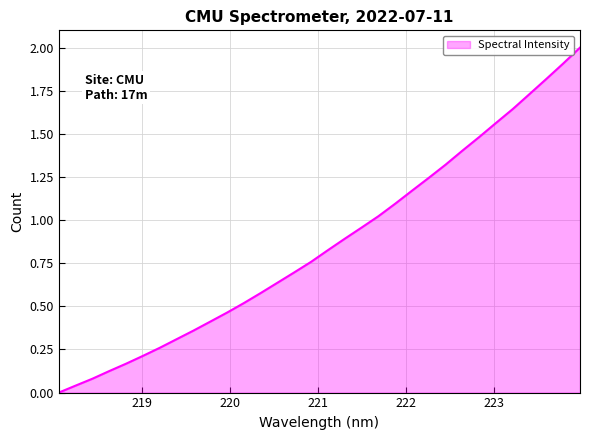

What is the average value?

0.9